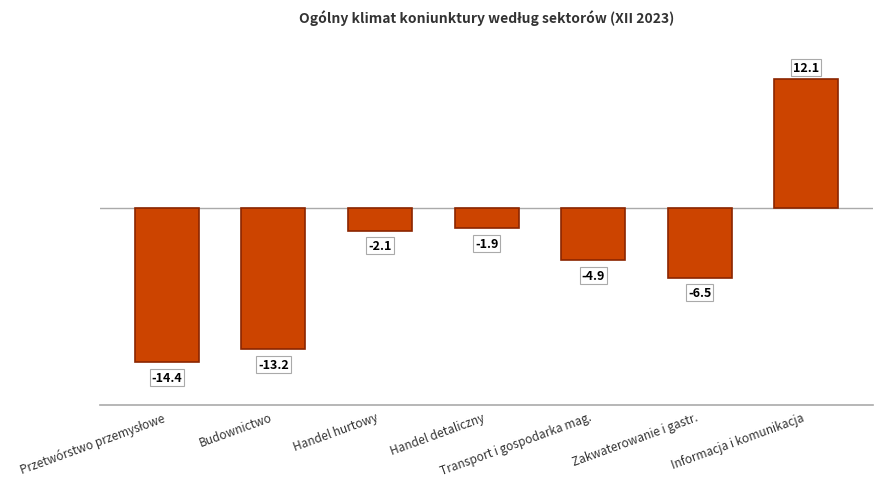

What is the value of the 7th bar from the left?

12.1